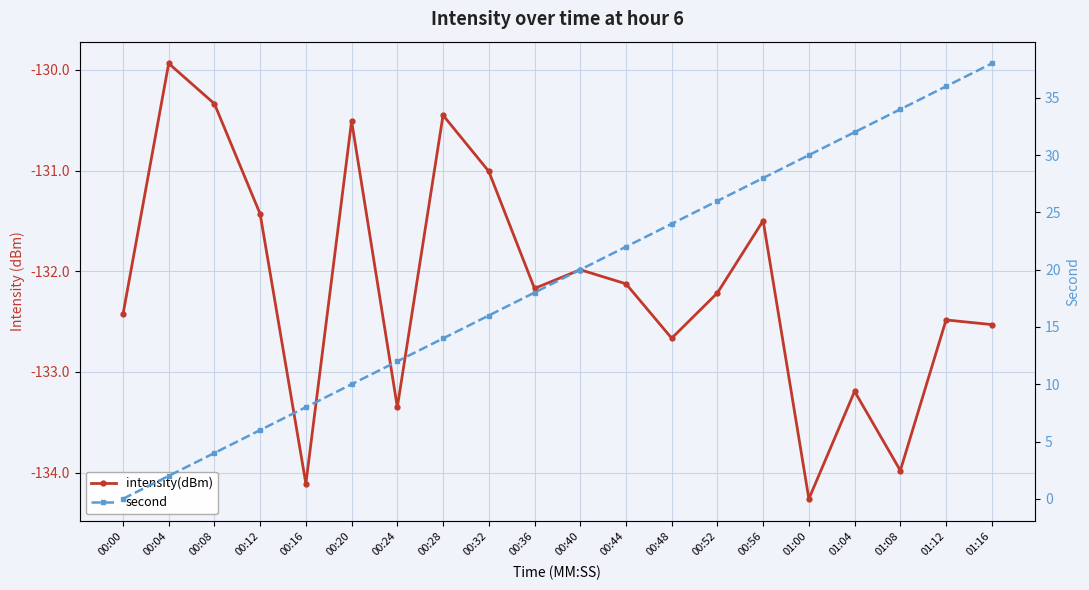

Which has a higher value, 00:52 or 01:04?

00:52